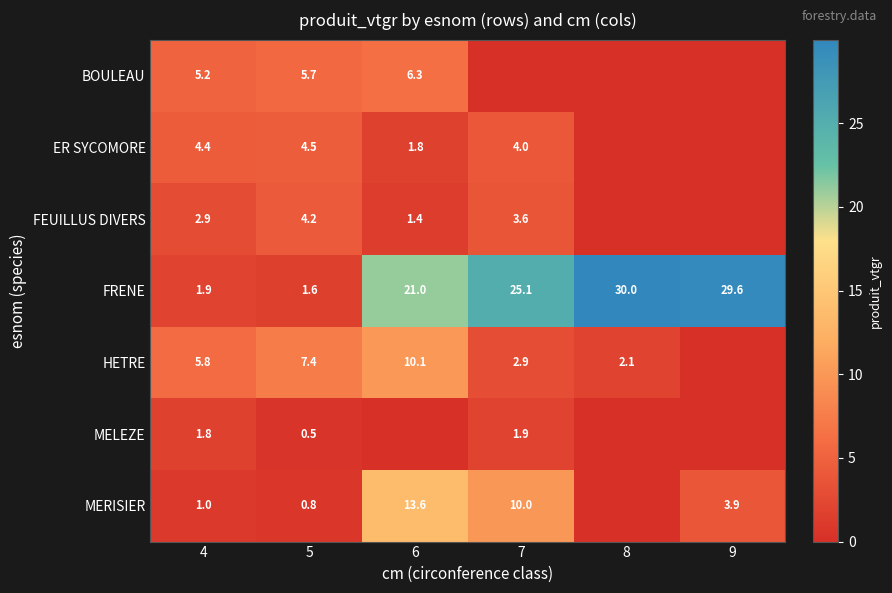

What is the difference between the HETRE values at 7 and 8?

0.8